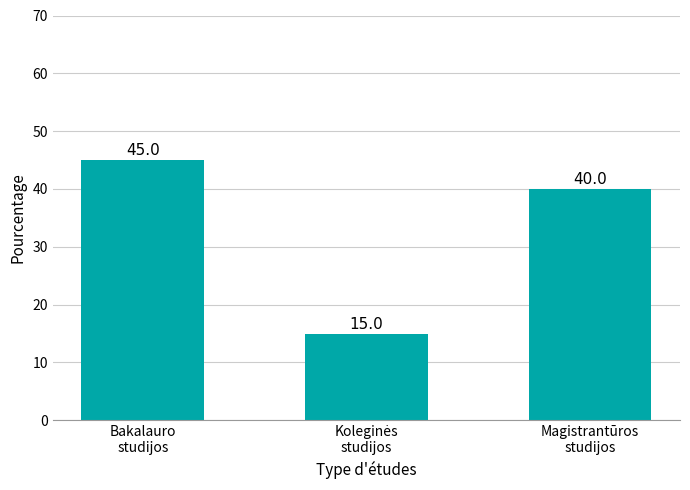

What is the average value?

33